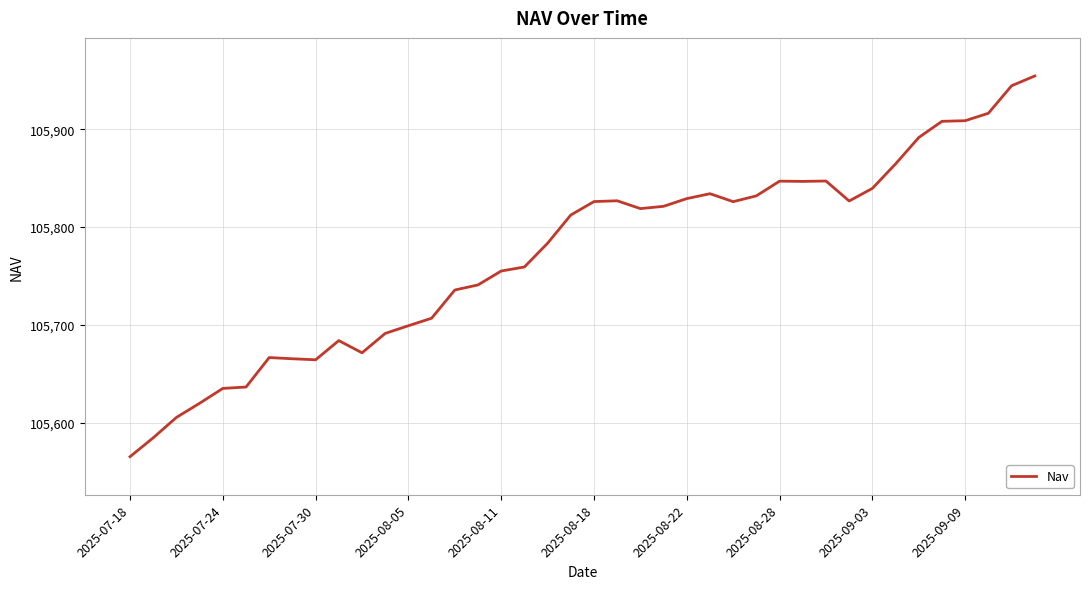

What is the difference between the maximum and minimum values?

389.2